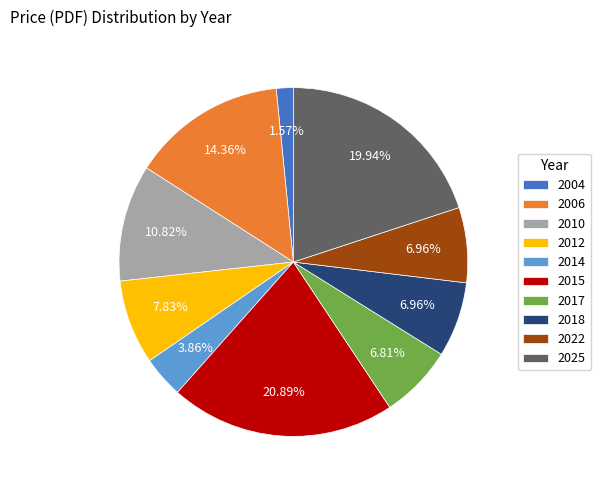

What is the smallest slice in the pie chart?

2004